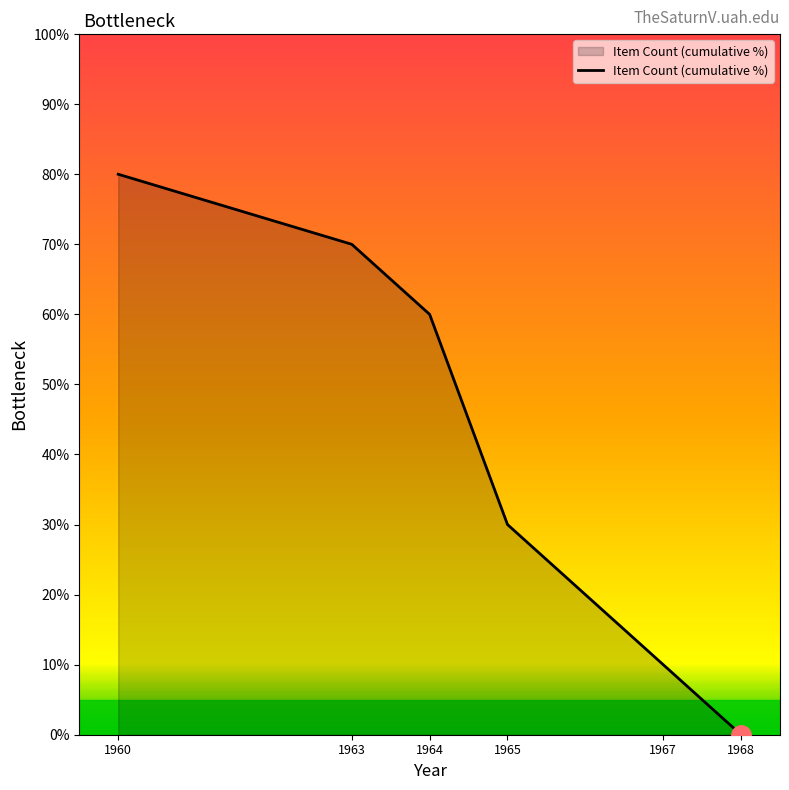

At which category does the chart reach its minimum across all series?

1968